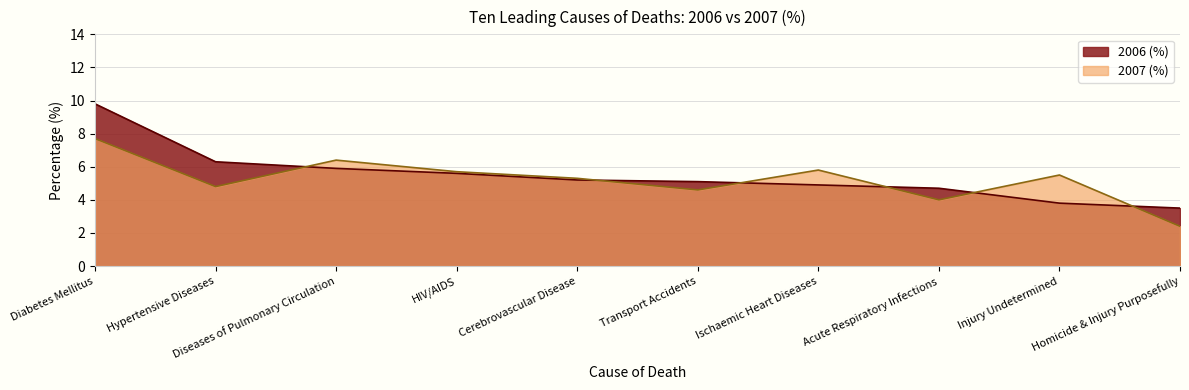

Which category has the lowest value across all series?

Homicide & Injury Purposefully